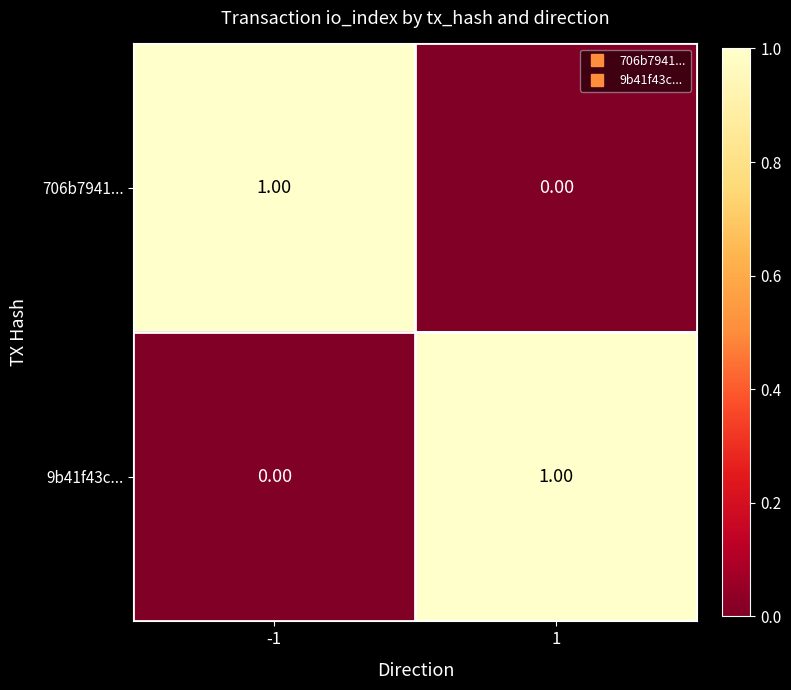

Is the value of 9b41f43c... at 1 greater than the value of 706b7941... at 1?

Yes